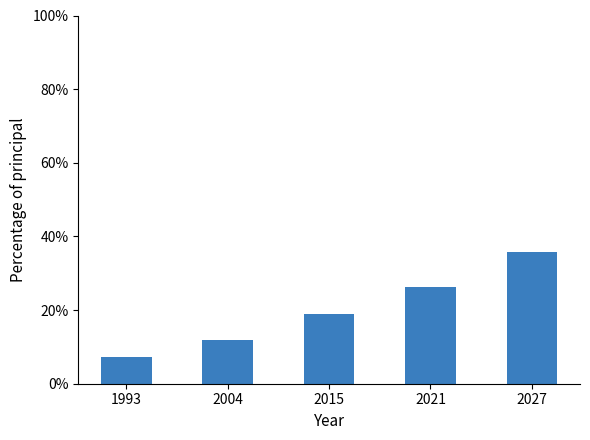

How many data points are less than 19?

2